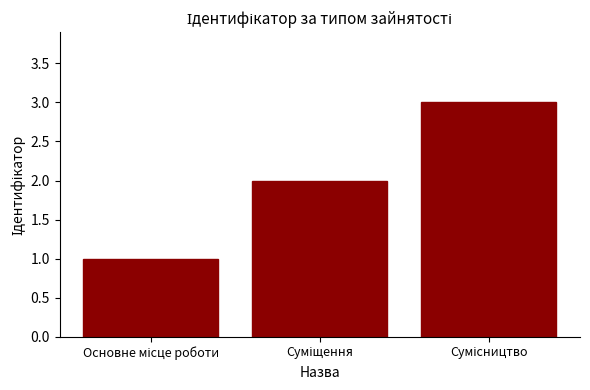

What is the greatest value displayed?

3